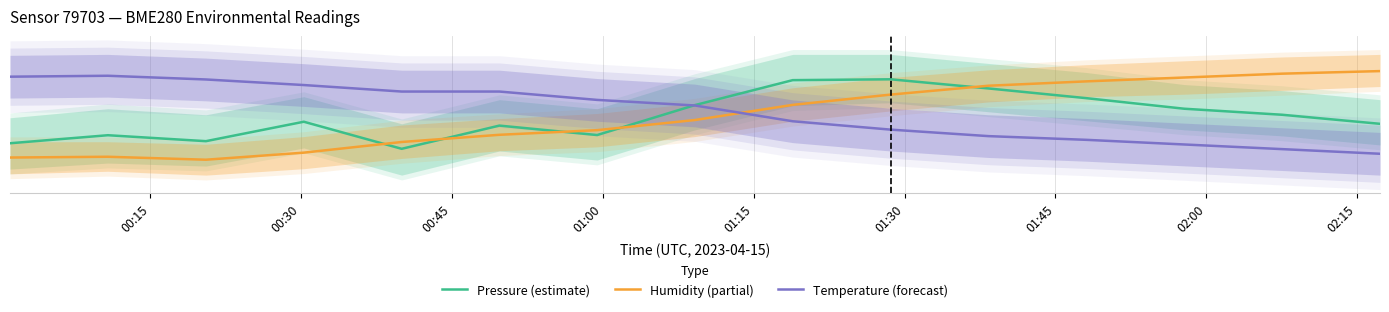

True or false: Pressure (estimate) has a value of 65.9 at 13.

False